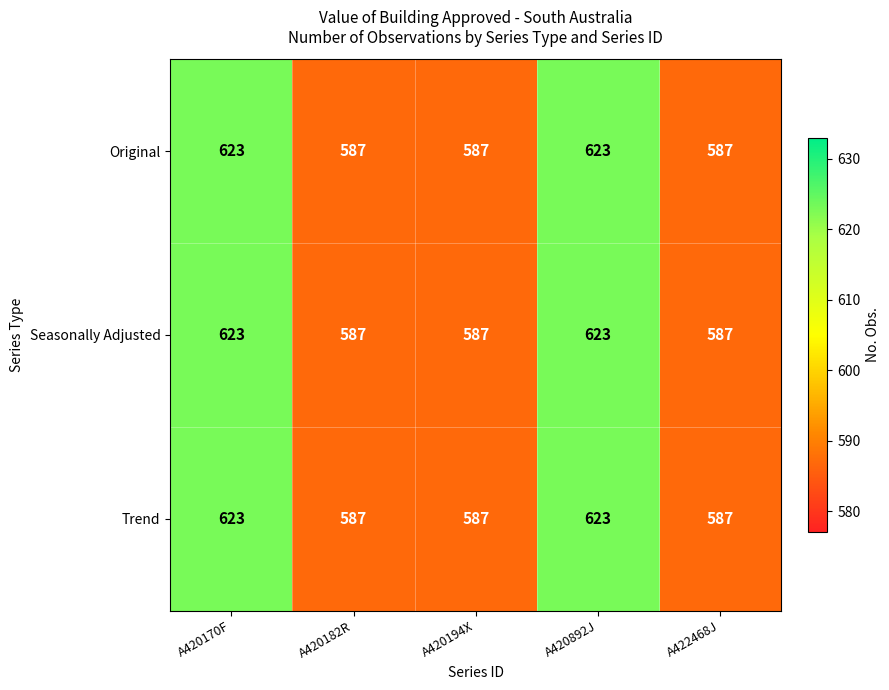

What value does the Trend series have at A422468J, to the nearest 10?

590